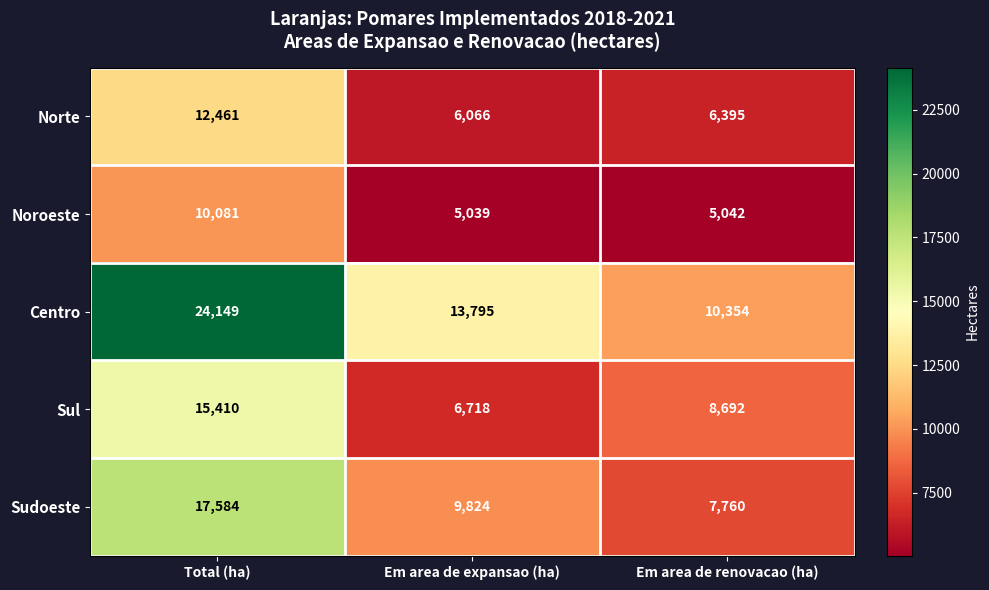

List the series in order of their overall mean, lowest first.

Noroeste, Norte, Sul, Sudoeste, Centro